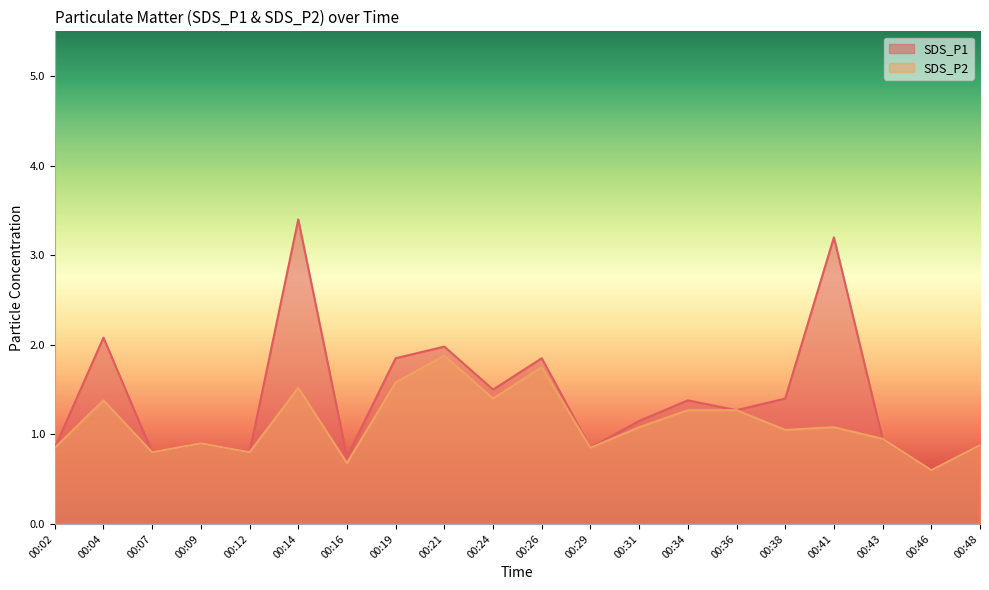

How many interior local valleys does the SDS_P2 series have?

7